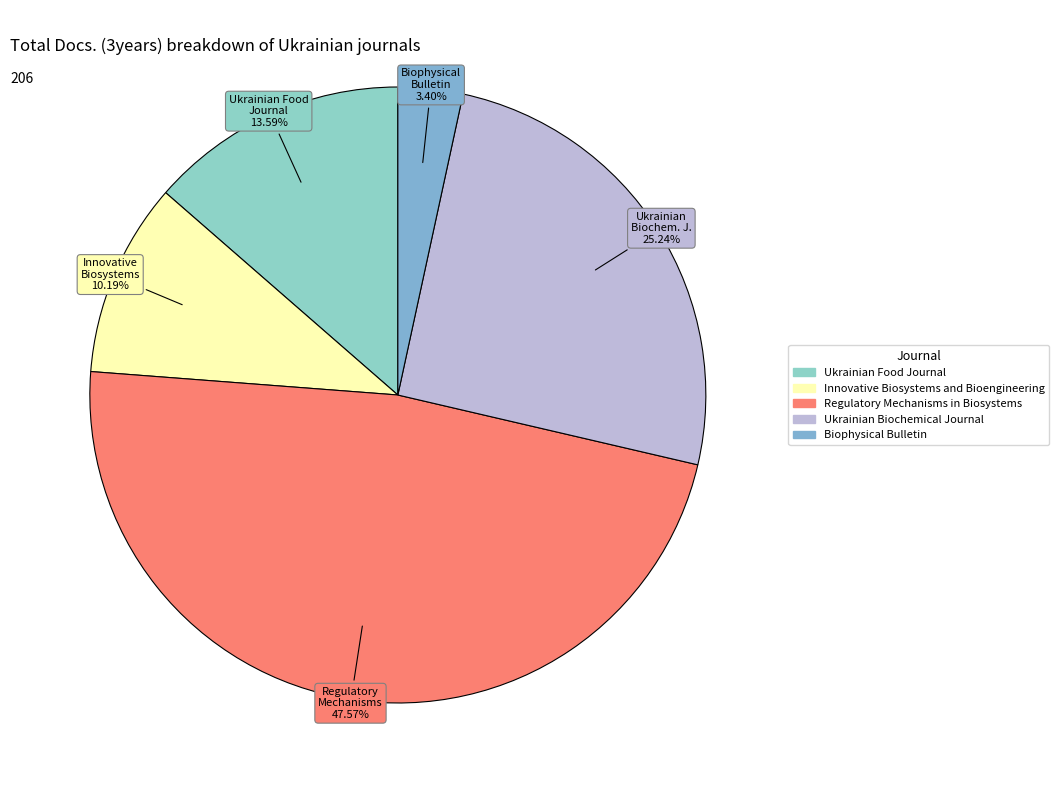

Approximately how many times larger is the value at Innovative Biosystems and Bioengineering compared to Biophysical Bulletin?

3.0